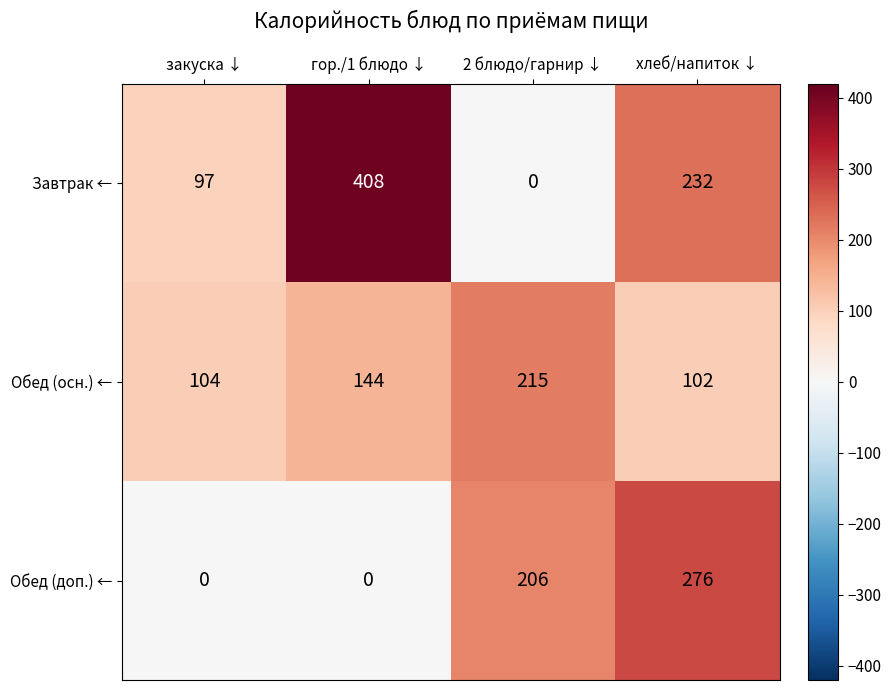

What is the sum of the Завтрак ← values at 2 блюдо/гарнир ↓ and закуска ↓?

97